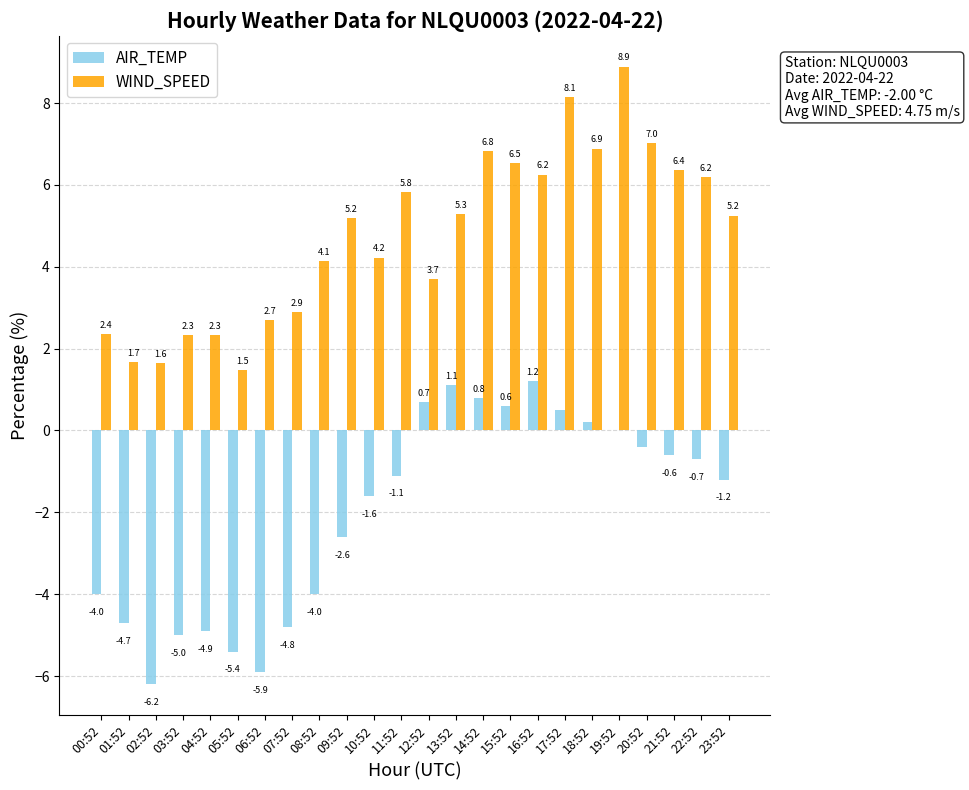

Is it true that AIR_TEMP equals 0.5 at 13:52?

False